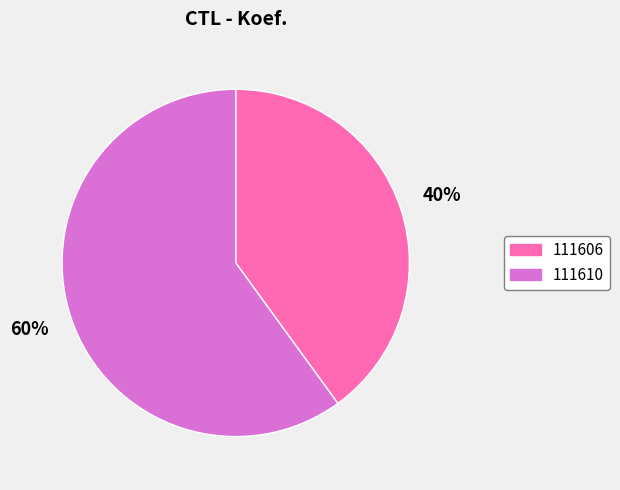

Combined, do 111606 and 111610 account for over 50%?

Yes